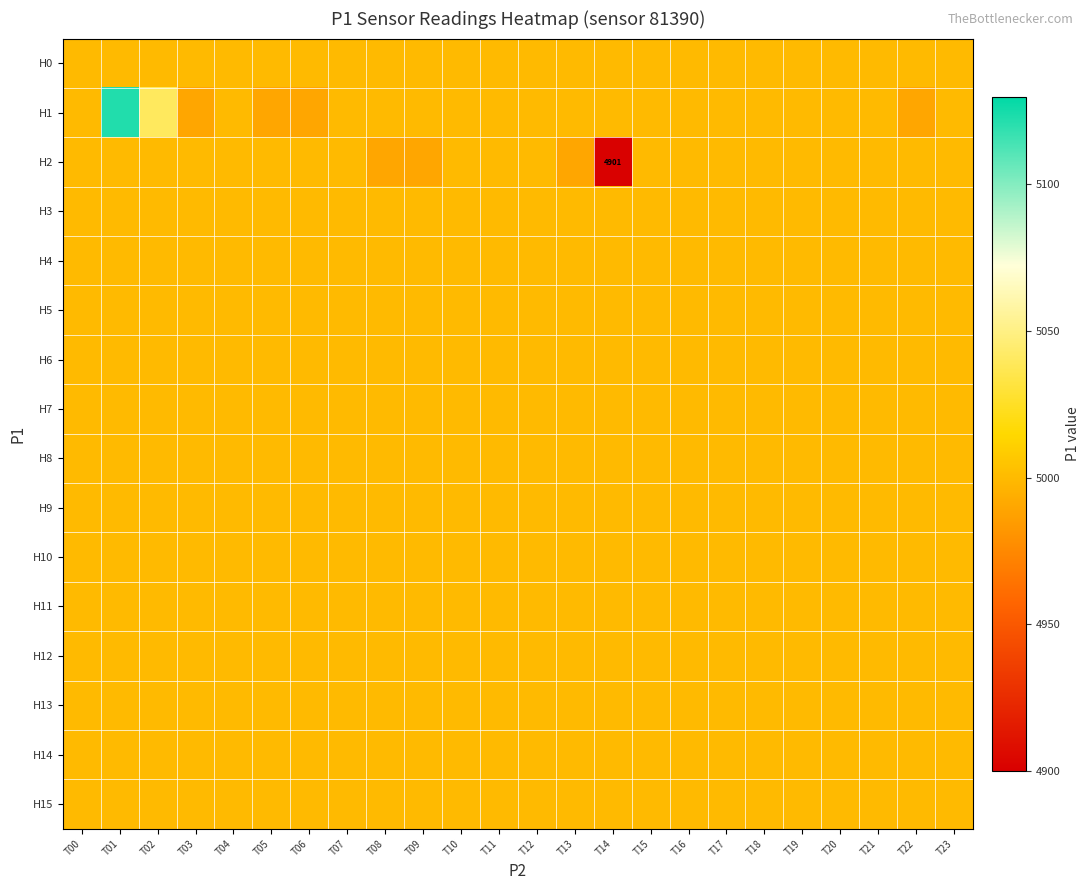

At which label does H2 reach its minimum?

T14